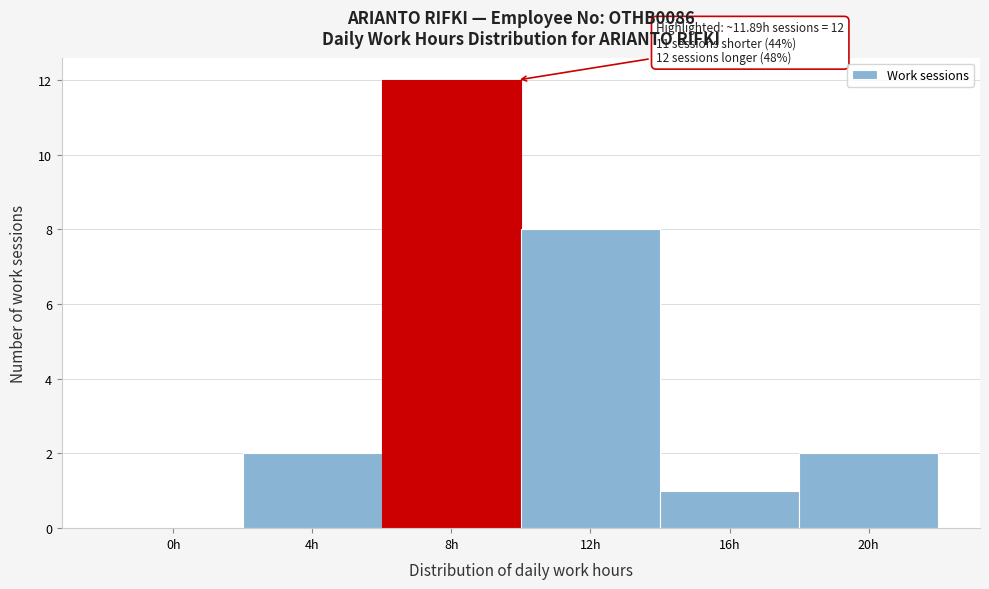

Reading left to right, transcribe all the data shown in this chart.

0h=0	4h=2	8h=12	12h=8	16h=1	20h=2